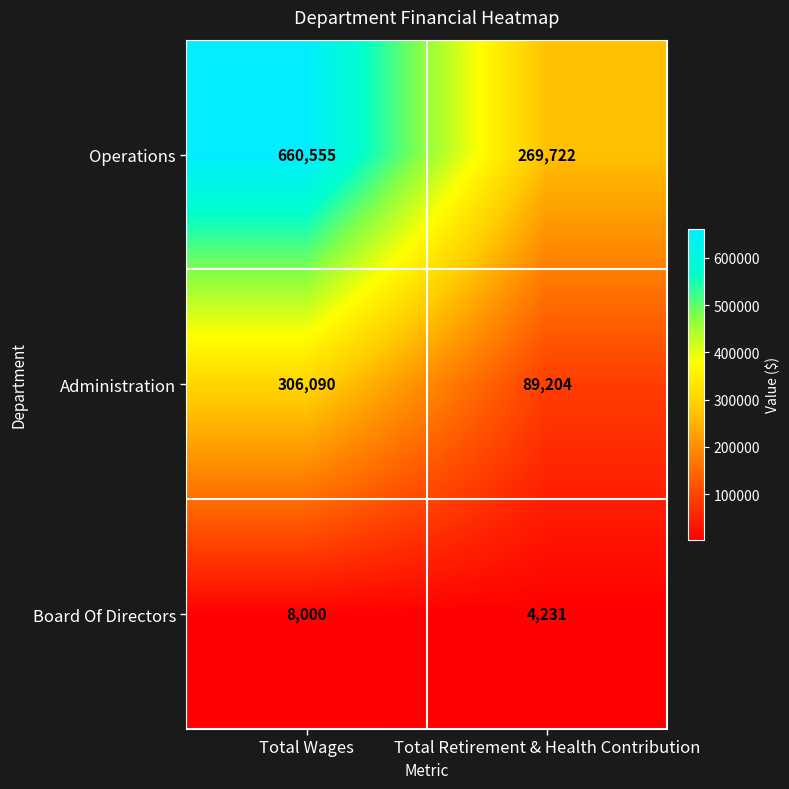

What is the spread (max minus min) of values at Total Wages?

652555